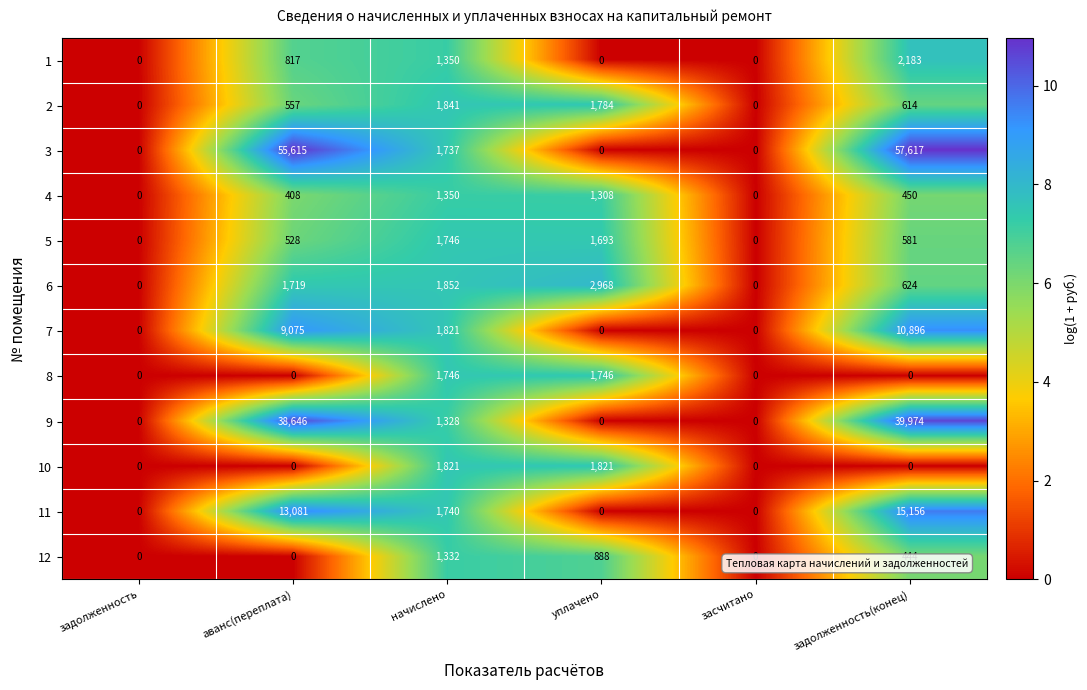

At which category is the sum across all series the highest?

задолженность(конец)